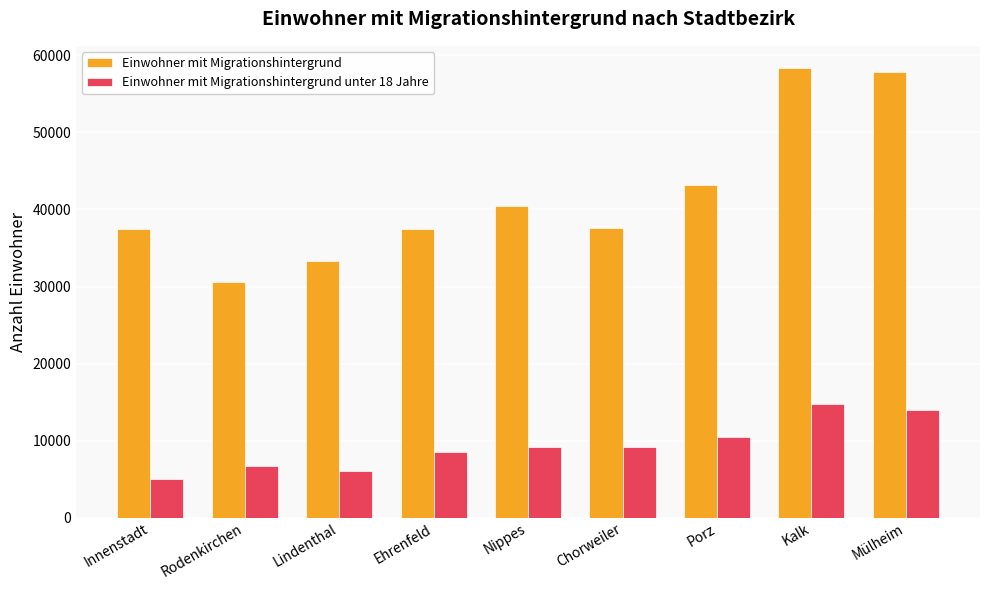

Read the Einwohner mit Migrationshintergrund unter 18 Jahre value at Nippes.

9160